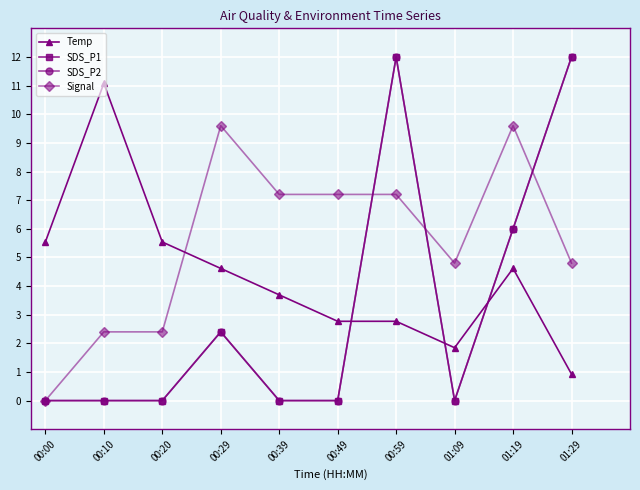

What is the sum of the Signal values at 00:49 and 00:29?

16.8